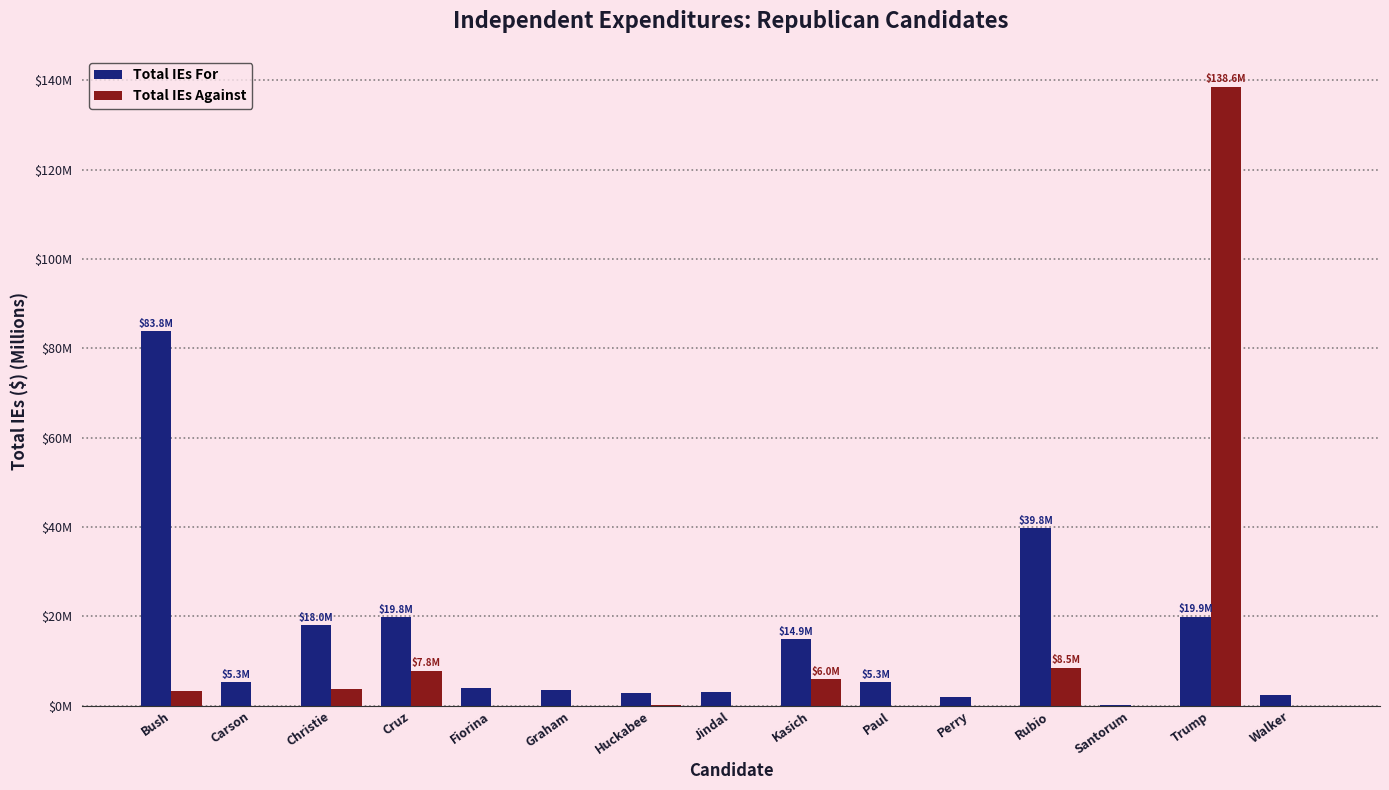

What are all the series names shown in the legend?

Total IEs For, Total IEs Against